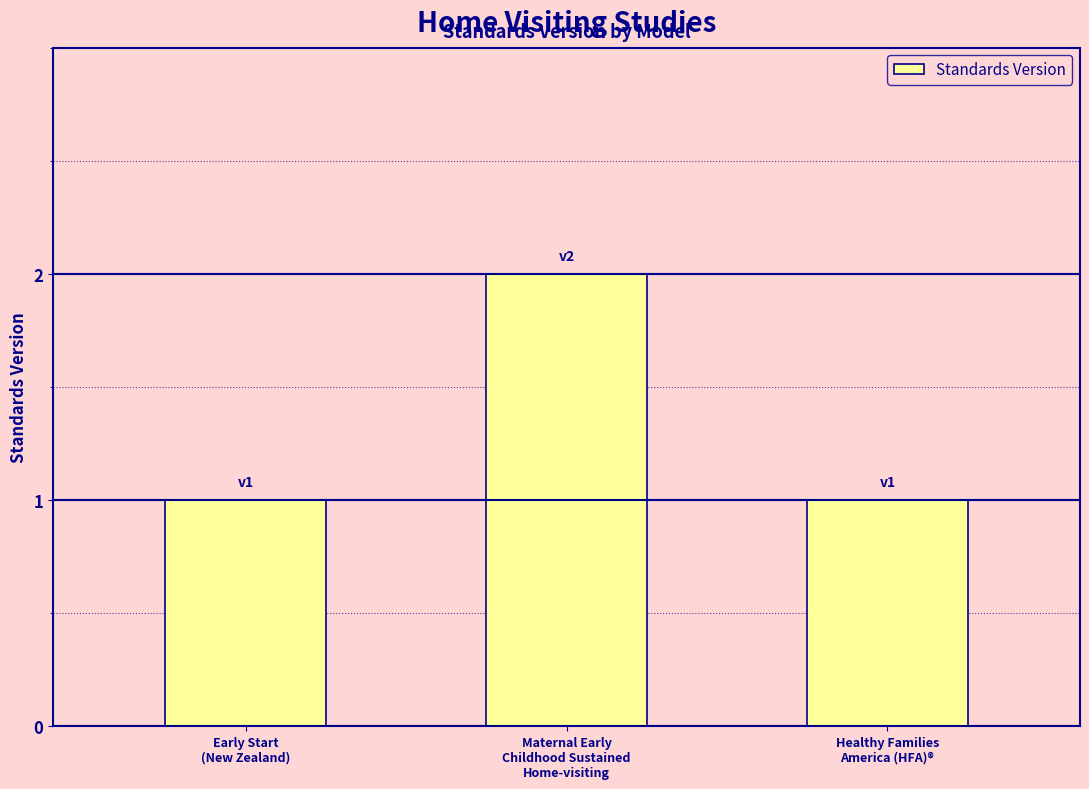

What is the value of the 3rd bar from the left?

1